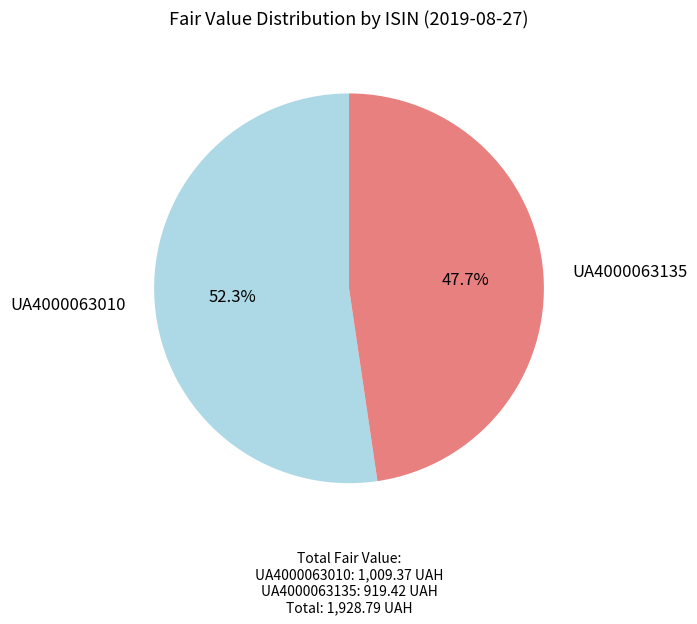

True or false: UA4000063010 accounts for 42% of the total.

False